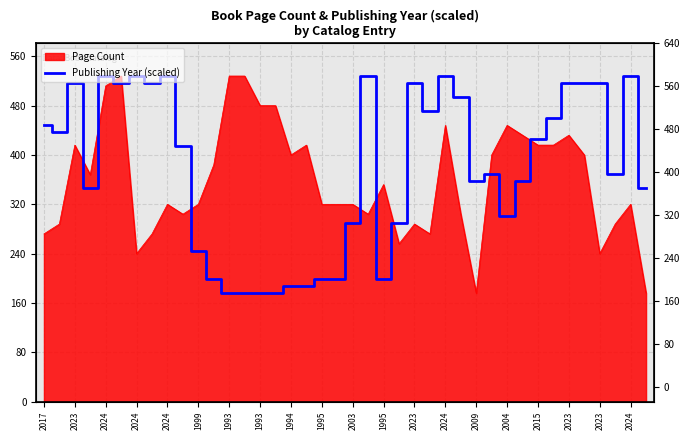

How many lines are shown in the chart?

1